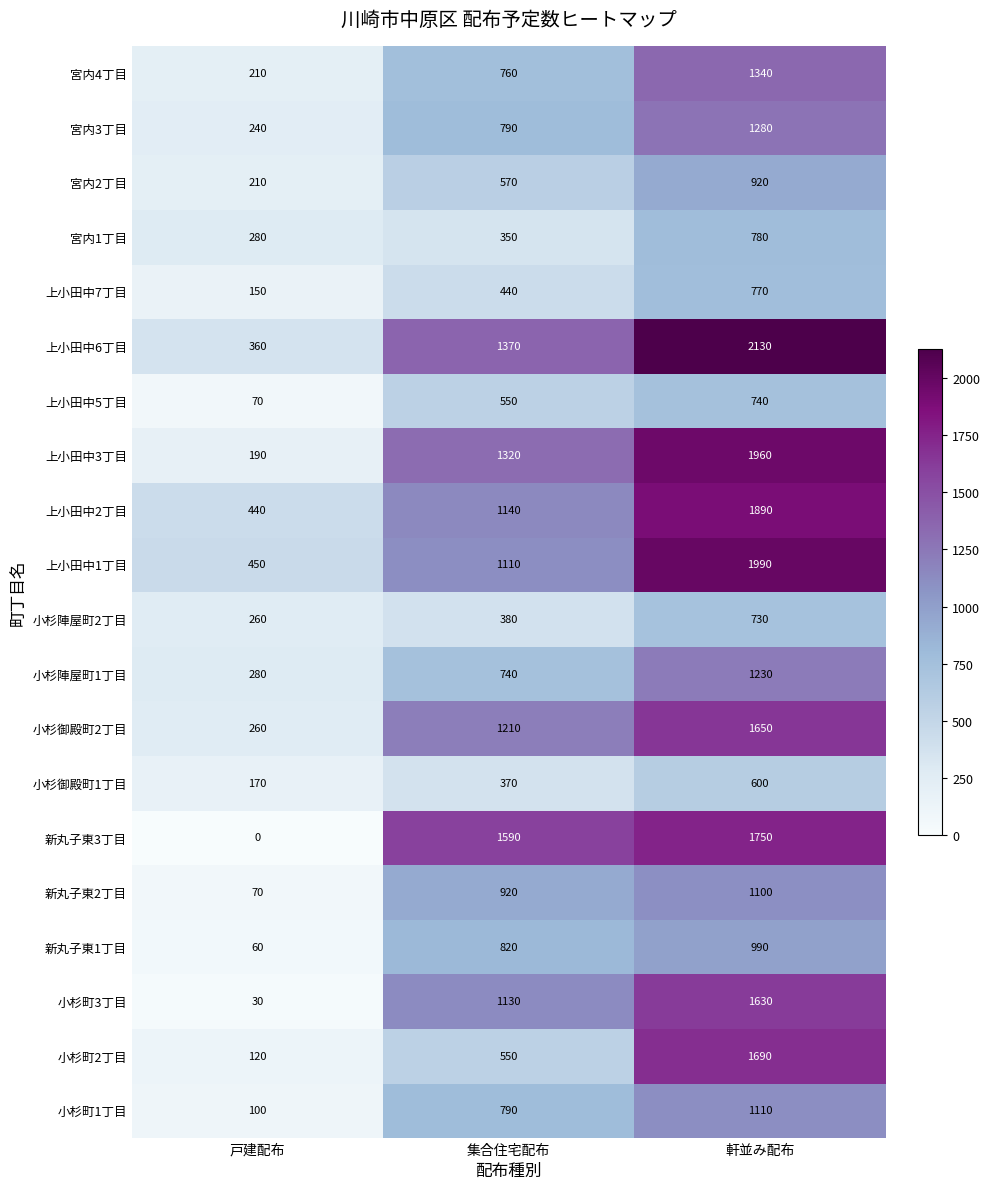

What is the total value across all series at 軒並み配布?

26280